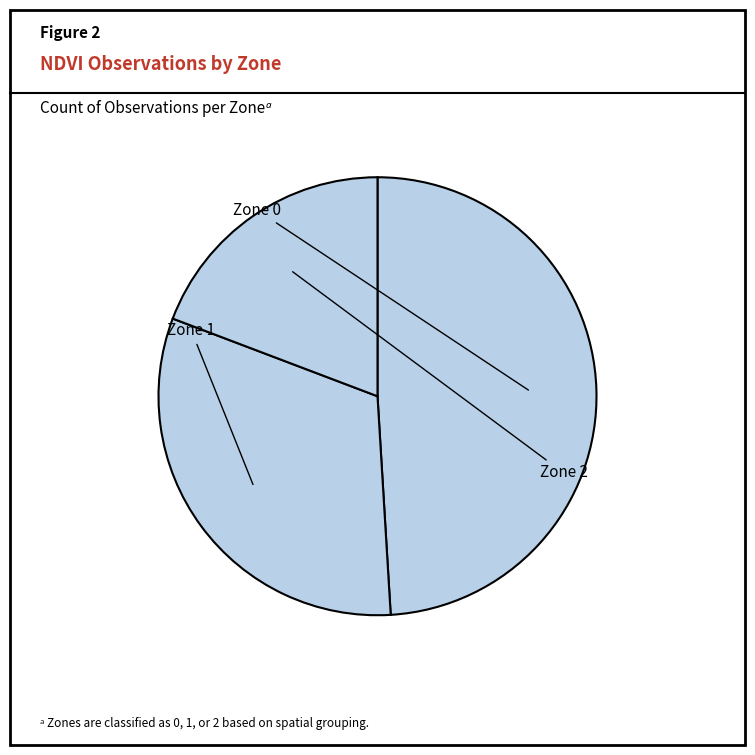

What is the change in value from Zone 0 to Zone 1?

-54